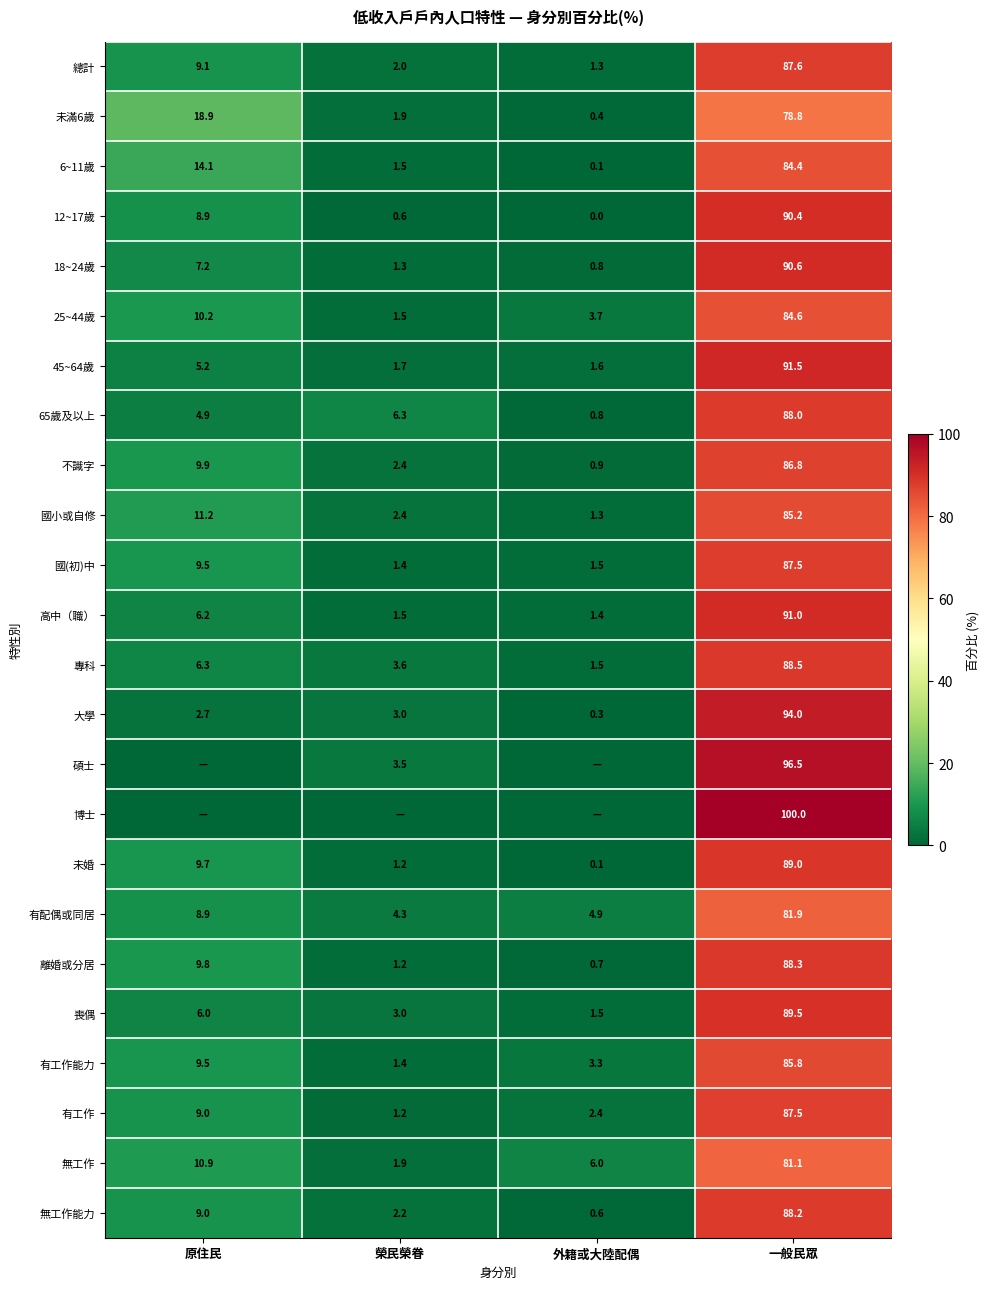

Read the 有工作能力 value at 一般民眾.

85.8